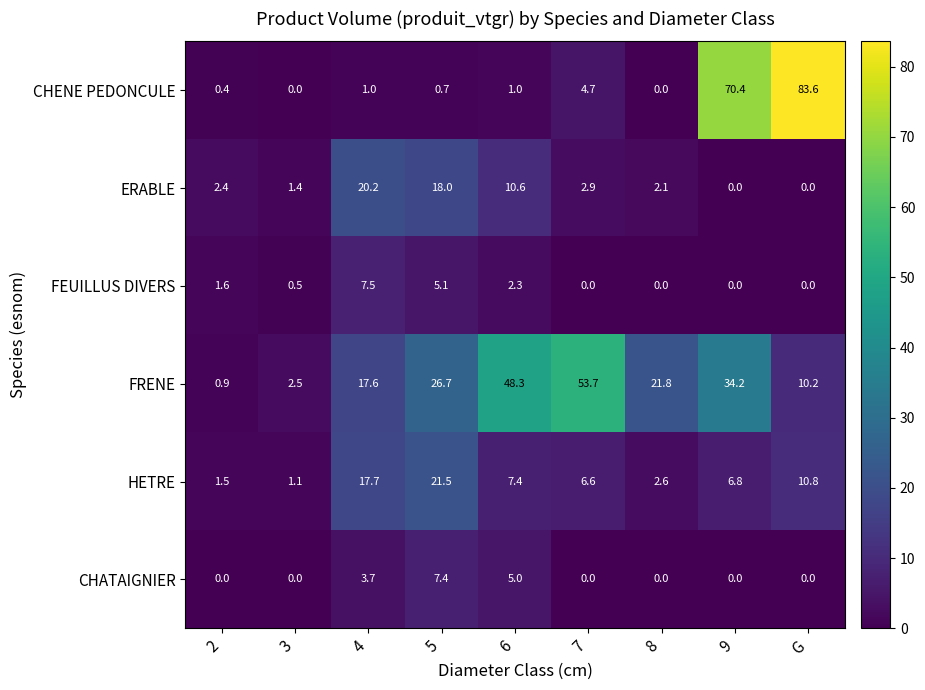

At which category does the chart reach its peak across all series?

G